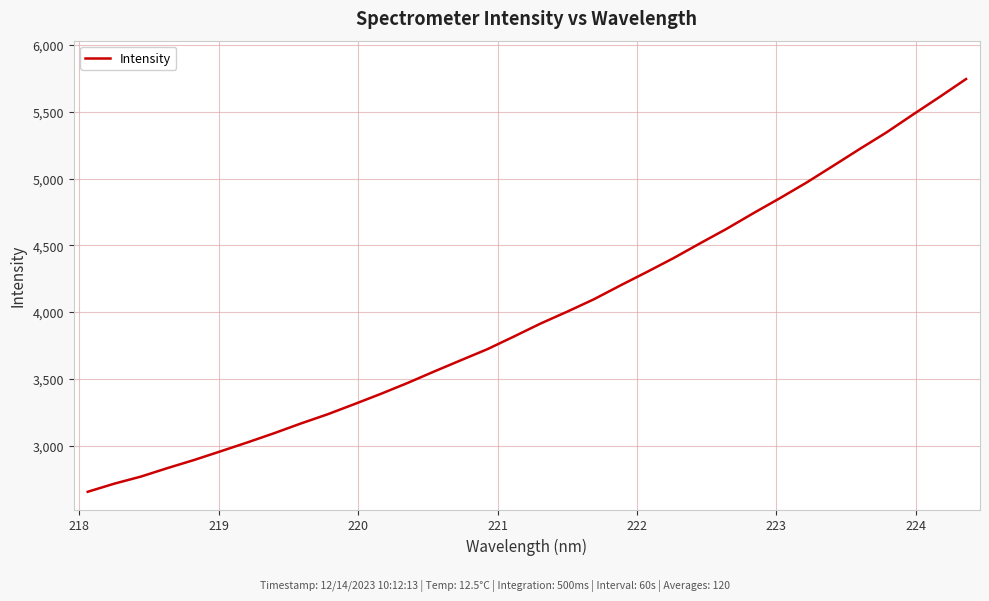

What is the greatest value displayed?

5745.1